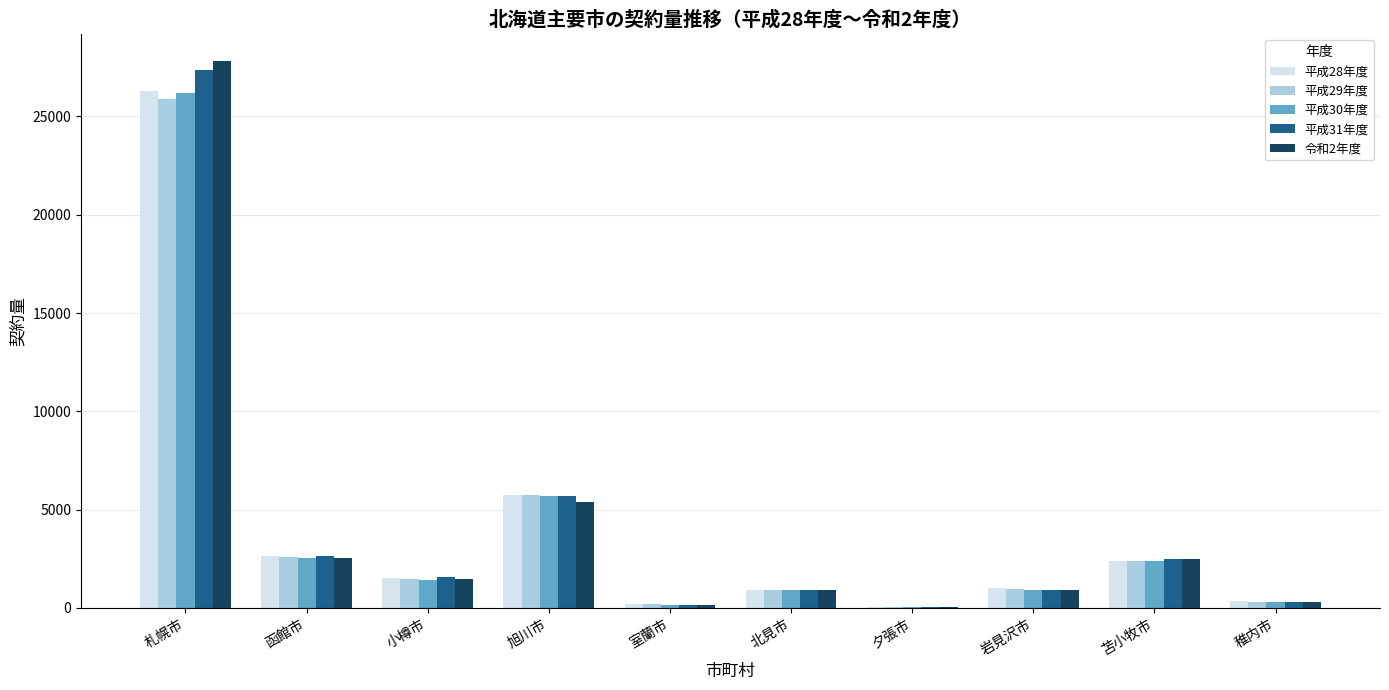

The value of 平成31年度 at 岩見沢市 is 894.0. True or false?

True